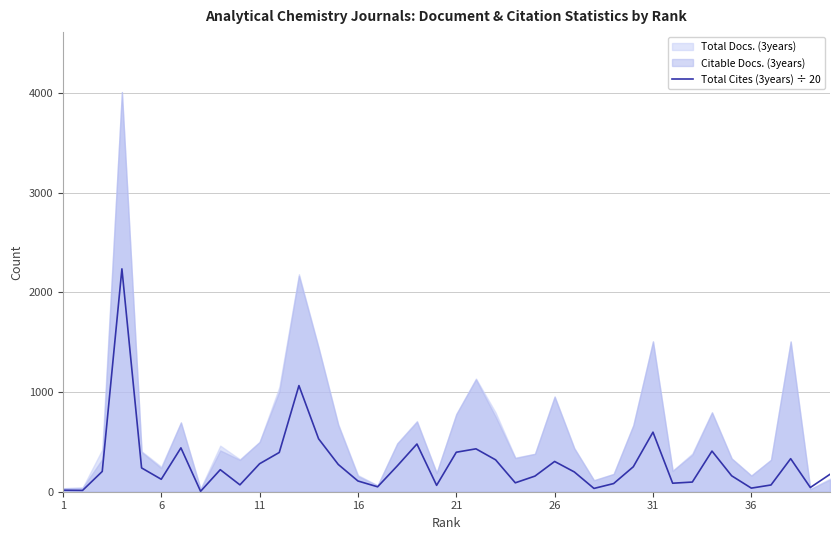

Reading left to right, list all the values displayed in this chart.

15.2	13.2	203.4	2235.1	238.8	124.8	439.8	4.2	221.0	68.8	280.6	393.6	1064.4	530.6	273.4	107.6	49.3	259.1	478.6	64.0	396.0	430.1	319.6	89.4	156.7	303.4	198.4	33.0	81.9	250.4	597.4	85.3	96.9	407.6	159.7	36.0	67.5	331.4	42.4	174.8